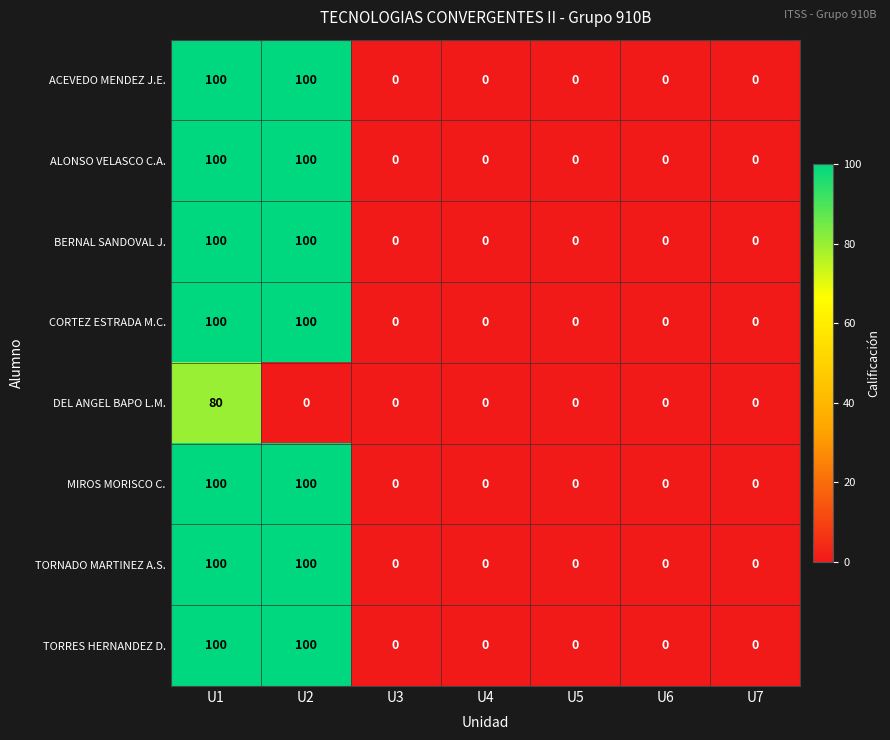

What is the difference between the maximum and minimum values in the TORNADO MARTINEZ A.S. series?

100